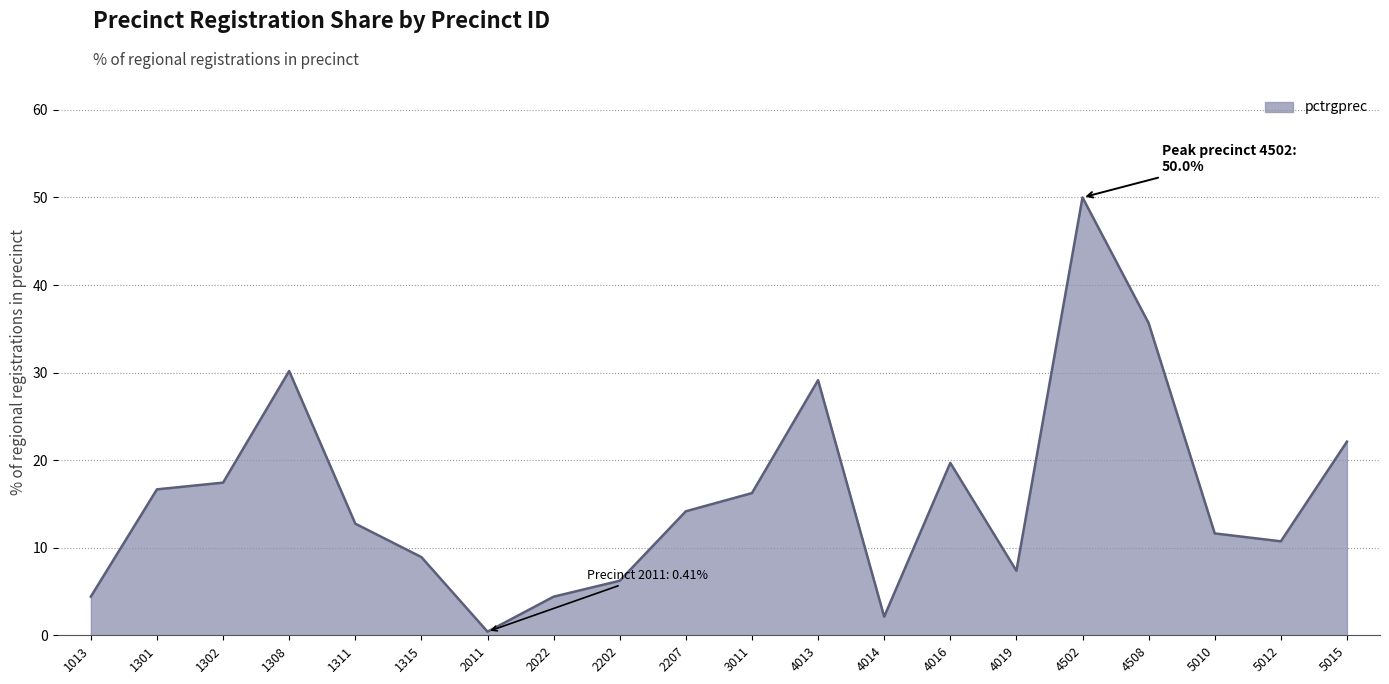

What is the difference between the maximum and second lowest values?

47.9